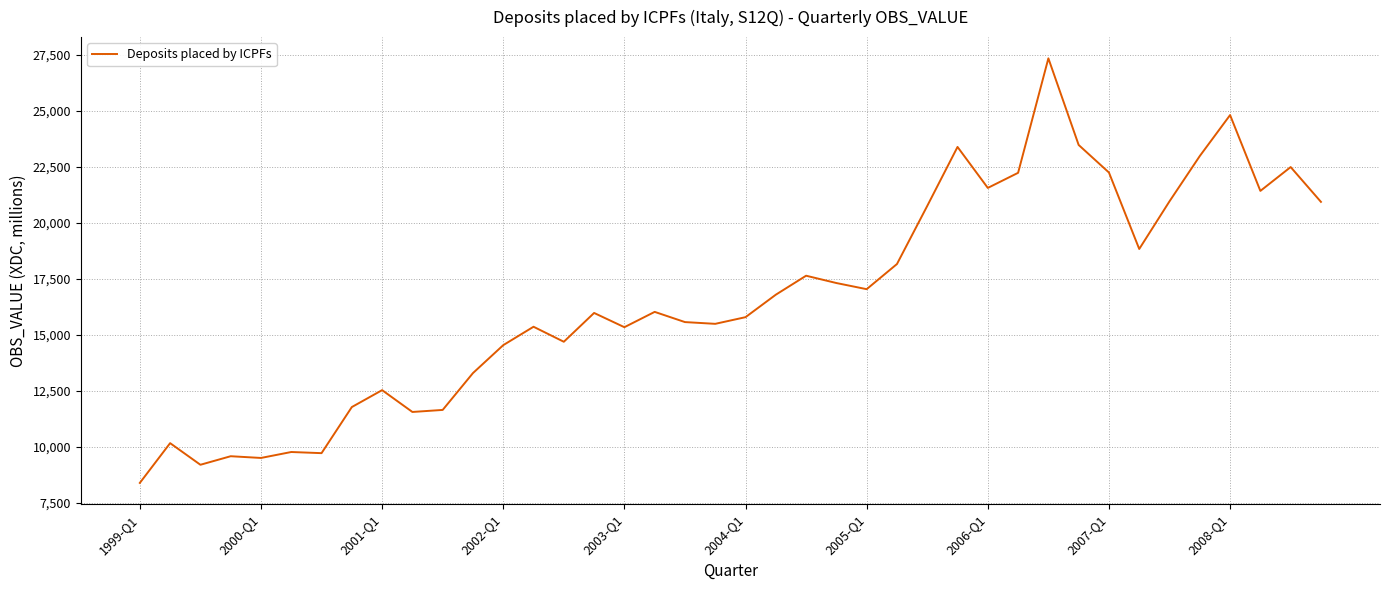

What is the difference between the maximum and minimum values?

18928